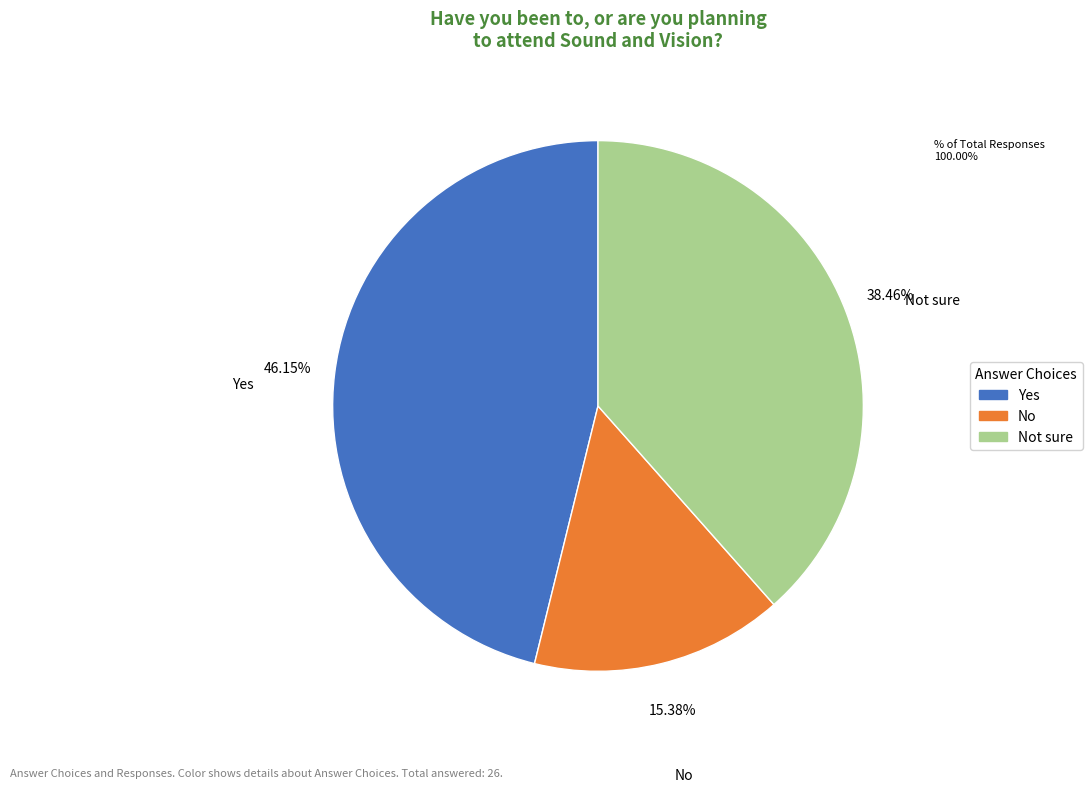

How many slices are in this pie chart?

3